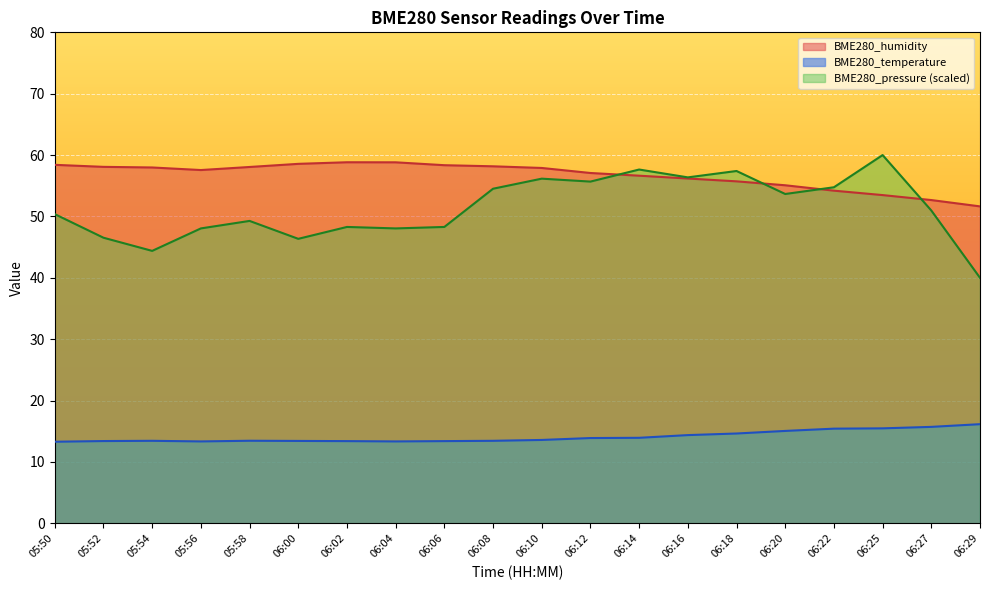

What is the difference between the highest and lowest values at 06:25?

44.5